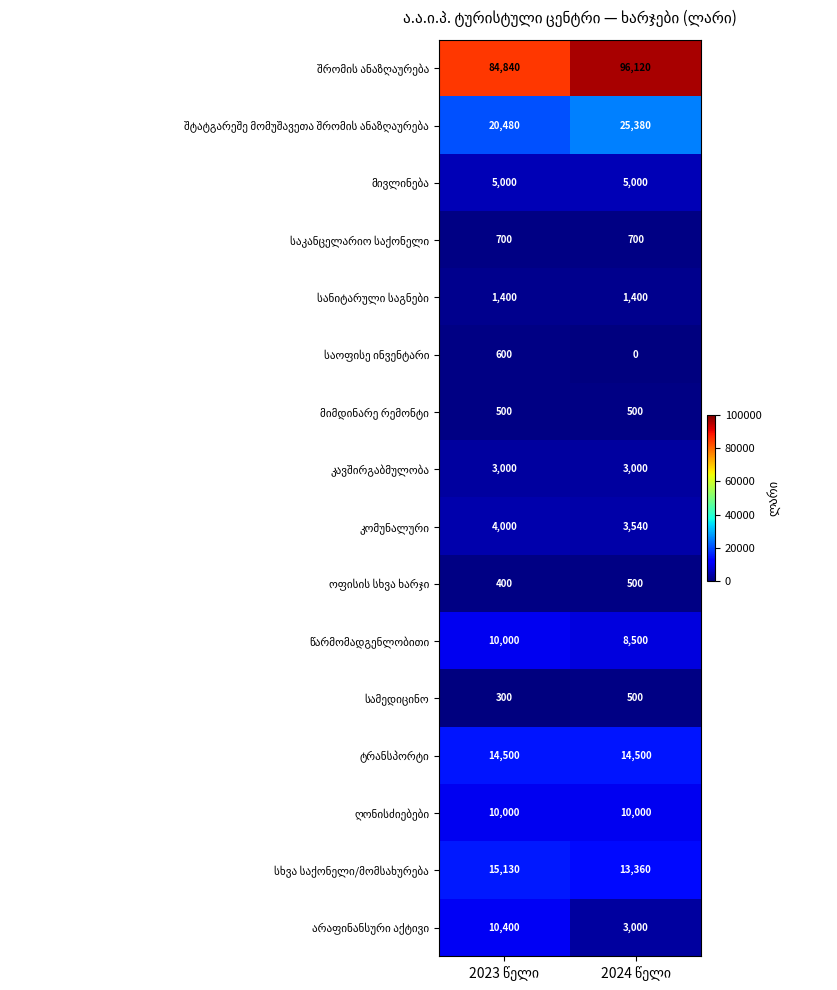

What is the greatest value displayed?

96120